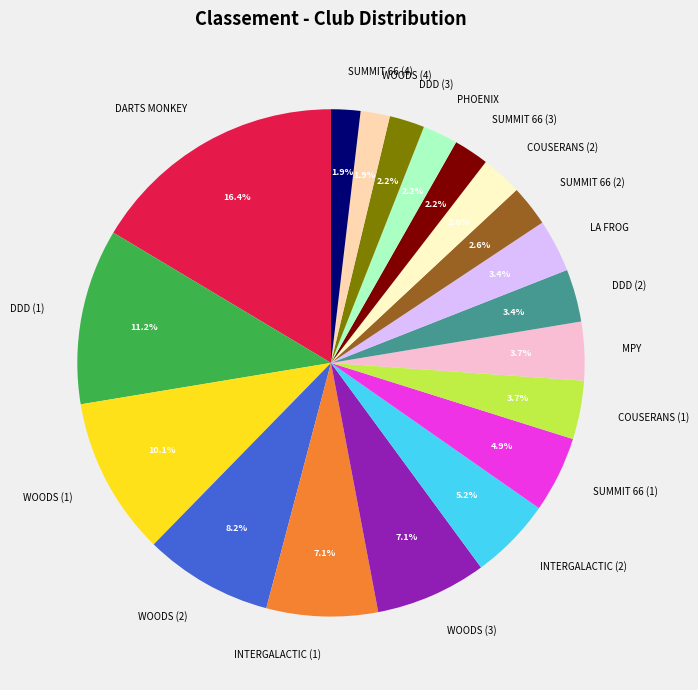

Is there any slice that represents more than half of the pie?

No